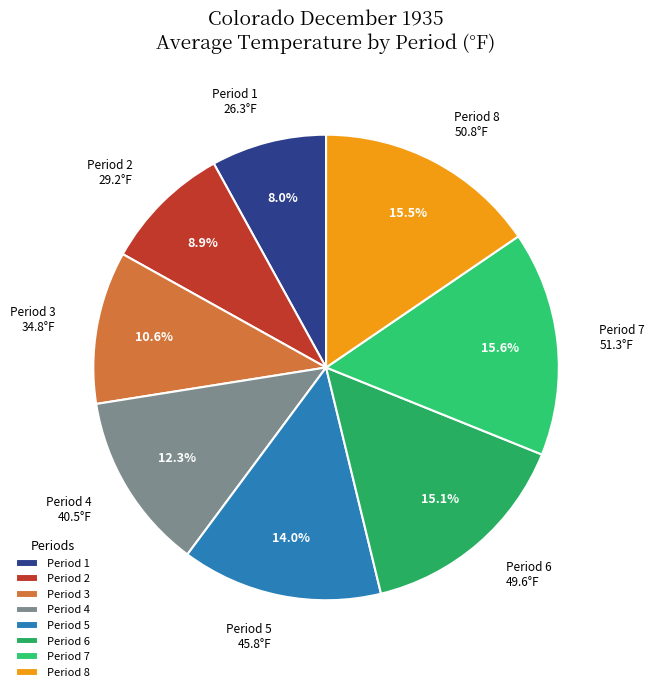

Is the sum of Period 4 40.5°F and Period 2 29.2°F greater than half?

No